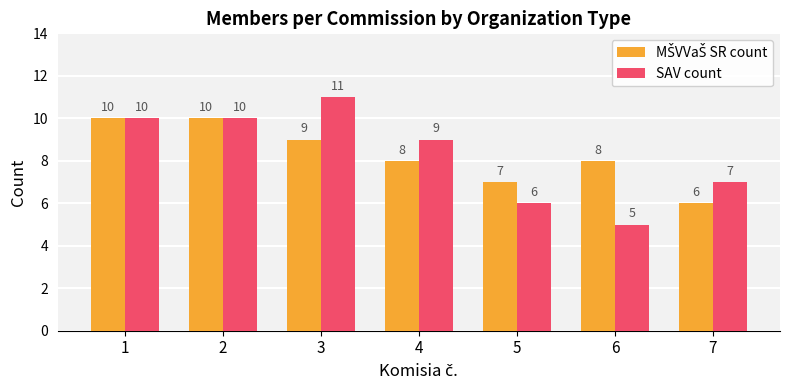

The value of SAV count at 3 is 11. True or false?

True